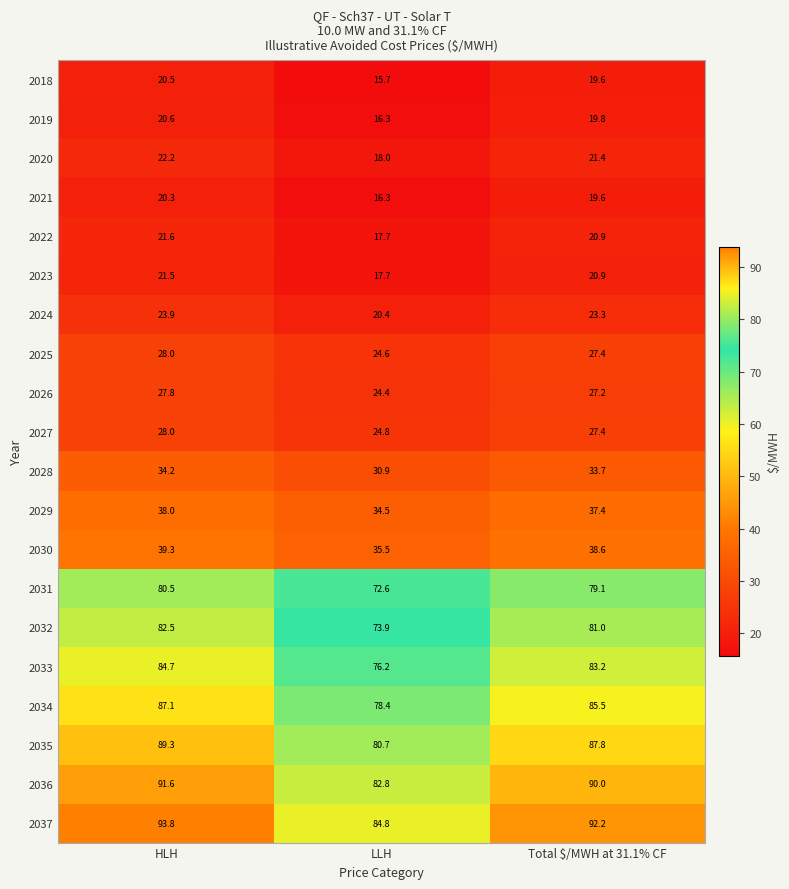

What value does the 2022 series have at HLH?

21.6